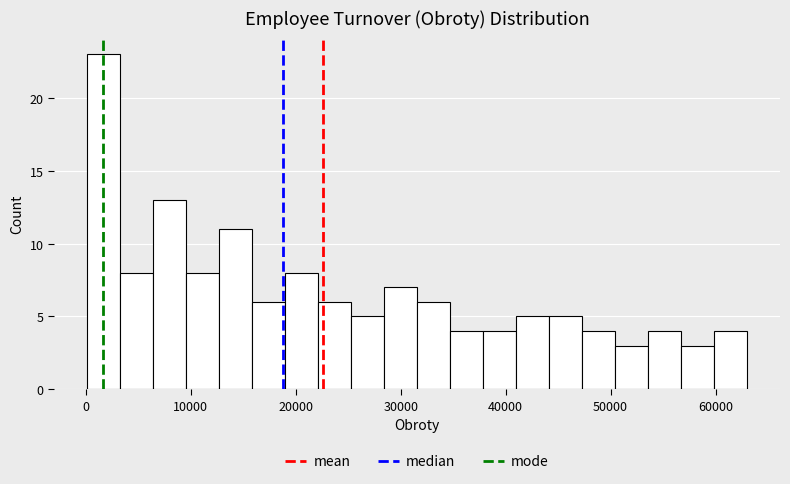

Read against the x-axis, roughly where is the centre of the tallest bar?

2000